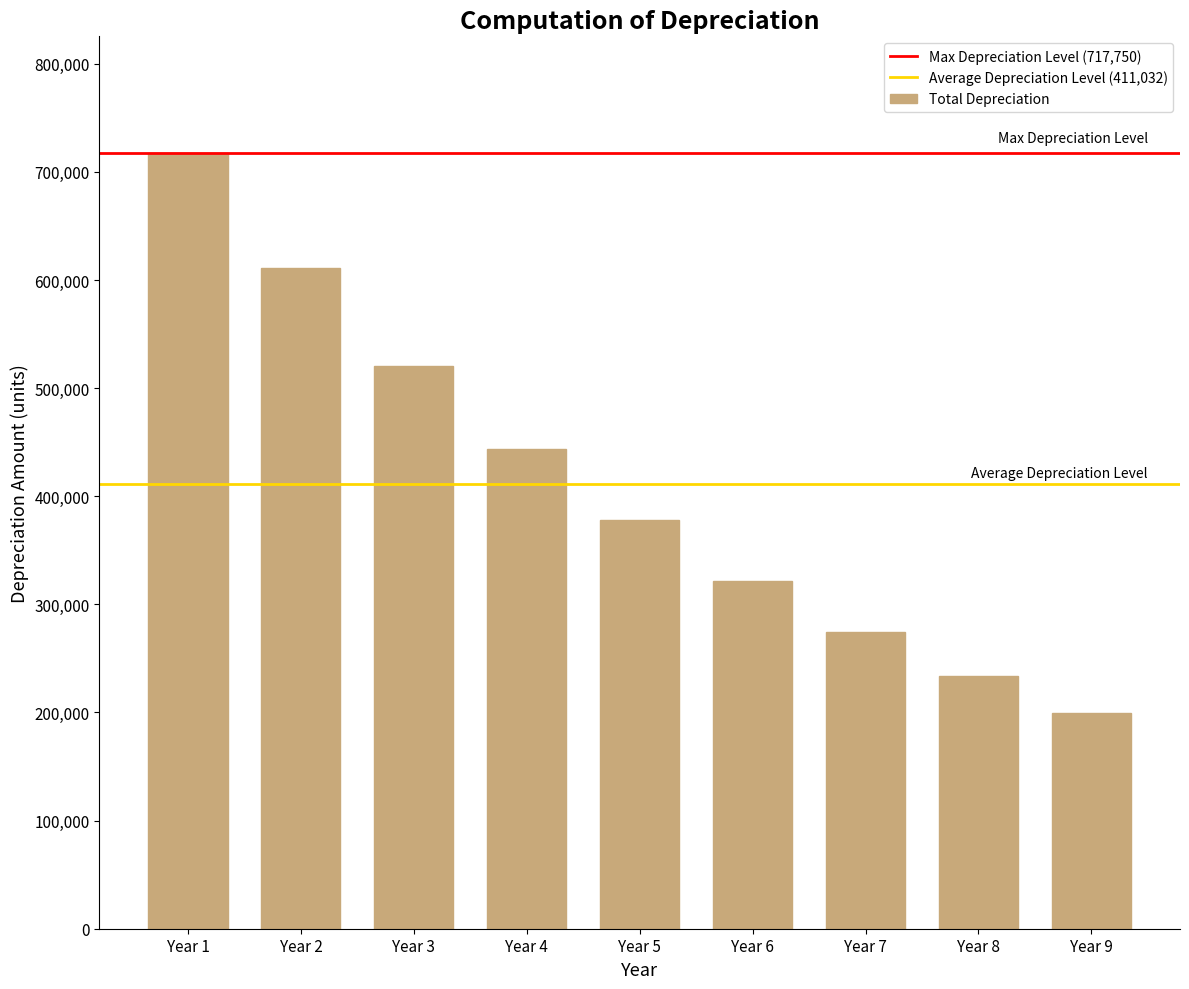

What is the value of the 7th bar from the left?

274170.6